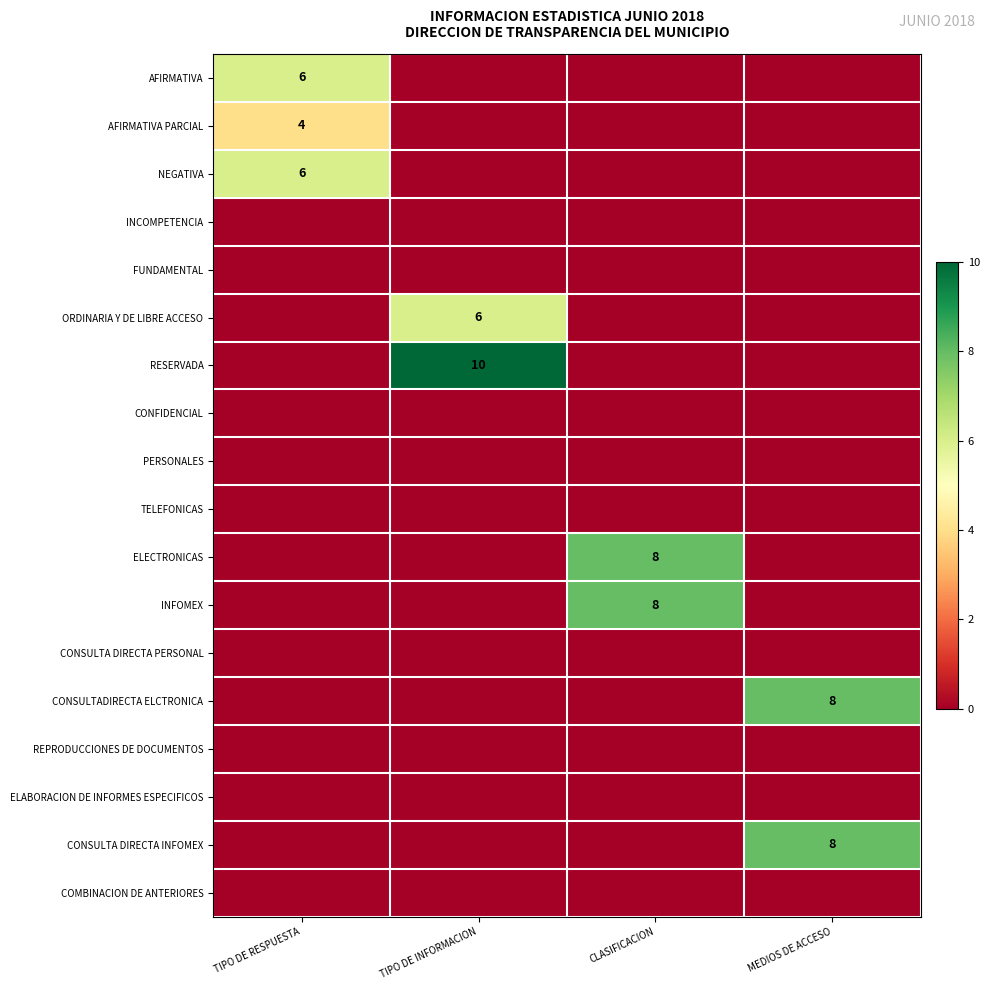

Is the value of FUNDAMENTAL at TIPO DE INFORMACION greater than the value of ELABORACION DE INFORMES ESPECIFICOS at TIPO DE RESPUESTA?

No